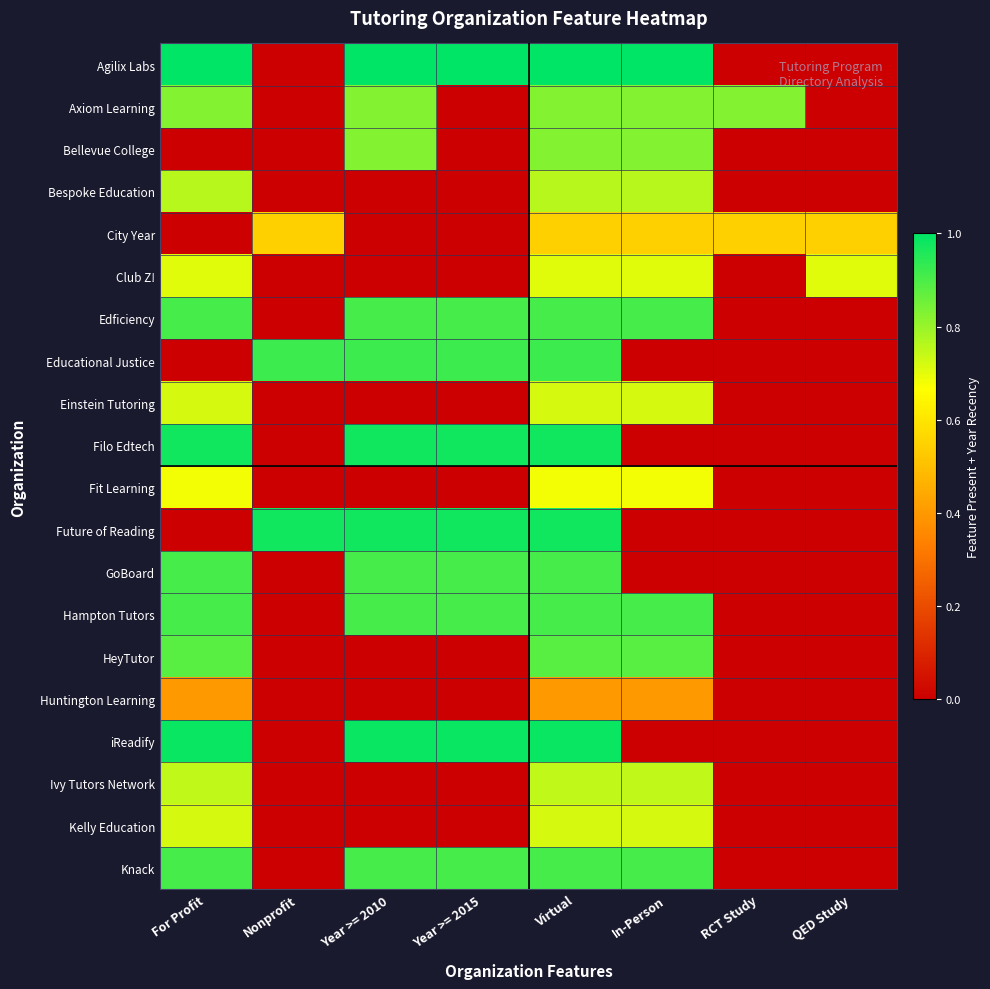

What is the spread (max minus min) of values at RCT Study?

0.8